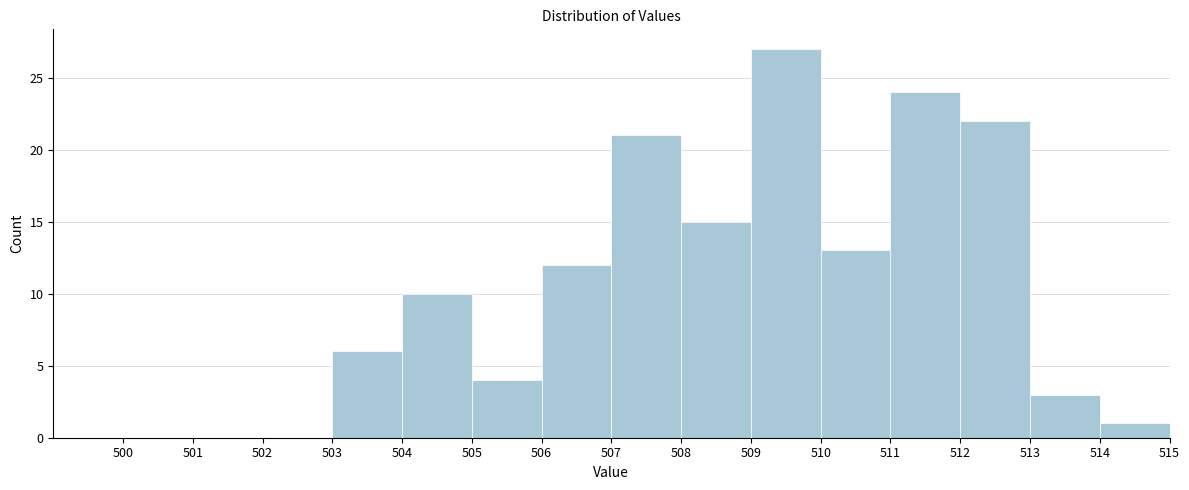

What is the height of the bar covering 504 to 505 on the x-axis? The values are not printed on the chart, so give them approximately, as read against the axis.

10